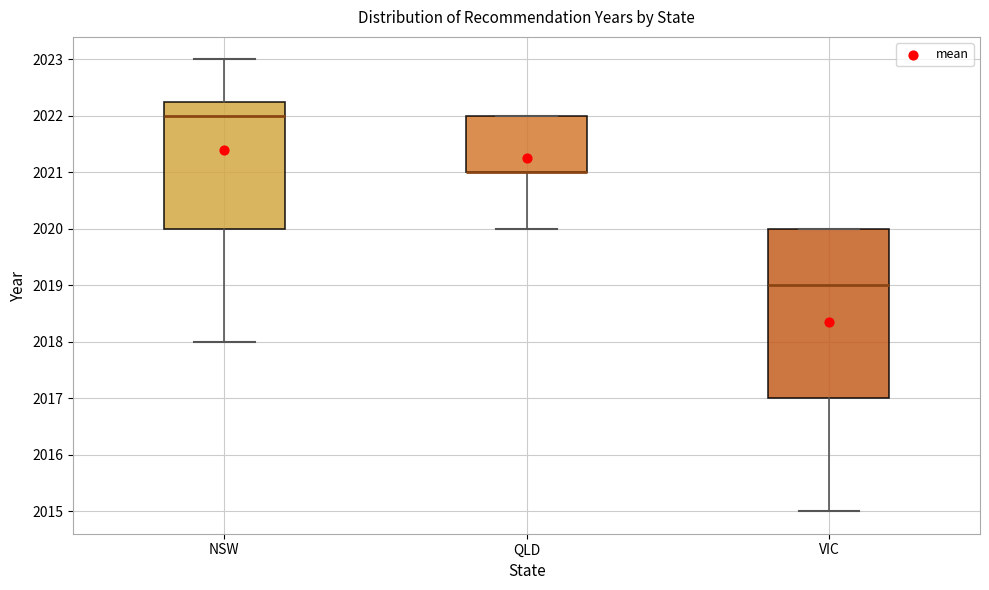

Where does the median line of the box for VIC sit on the y-axis? The values are not printed on the chart, so give them approximately, as read against the axis.

2019.0